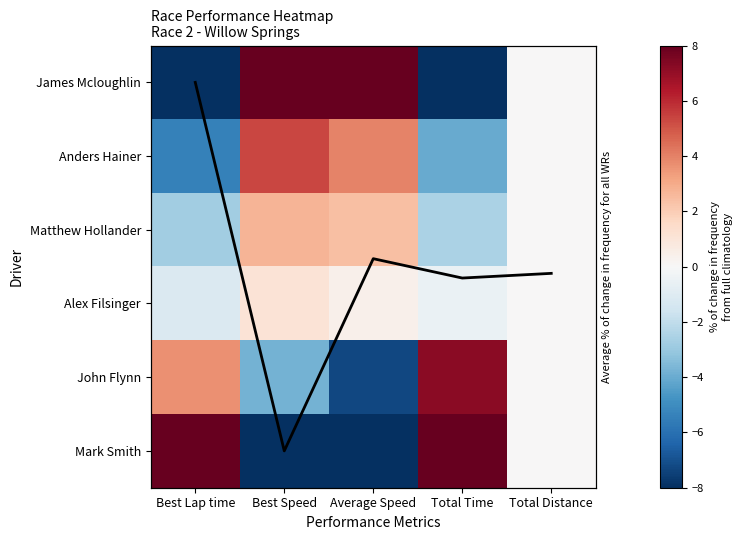

What is the approximate value of James Mcloughlin at Total Time?

-8.0